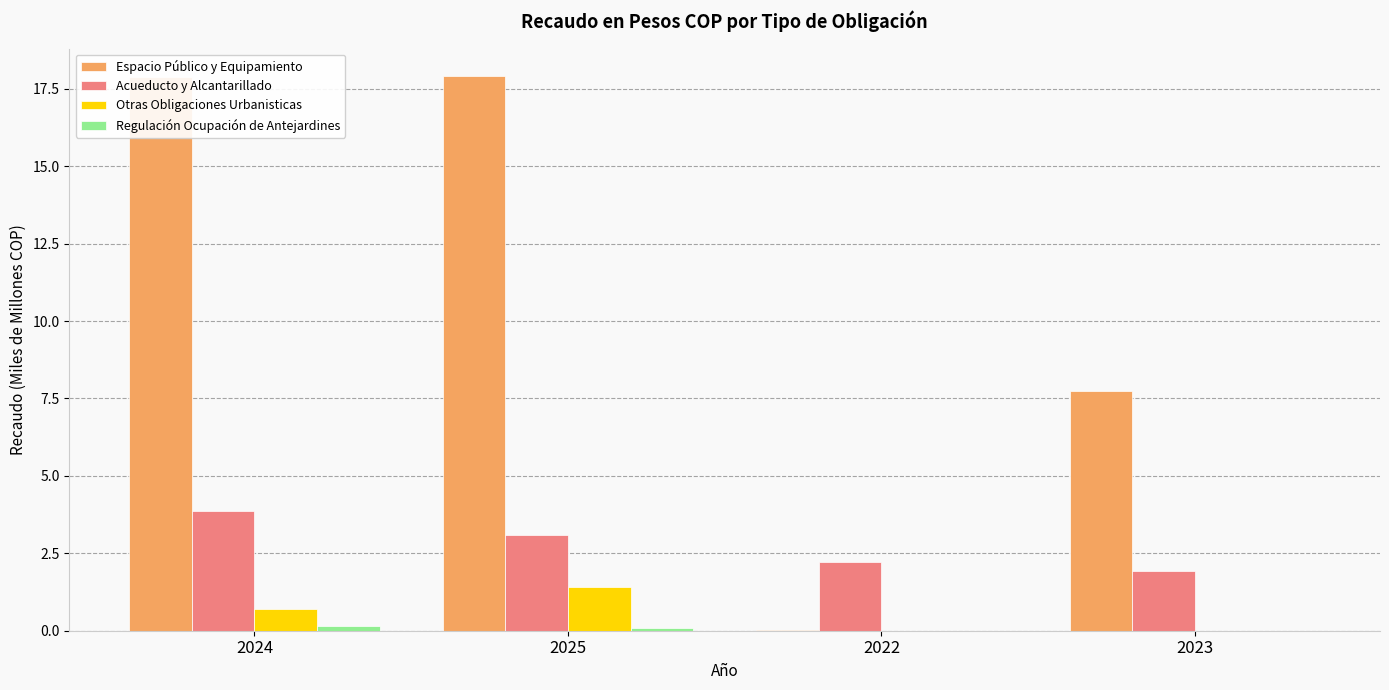

Which series changed the most between 2024 and 2022?

Espacio Público y Equipamiento